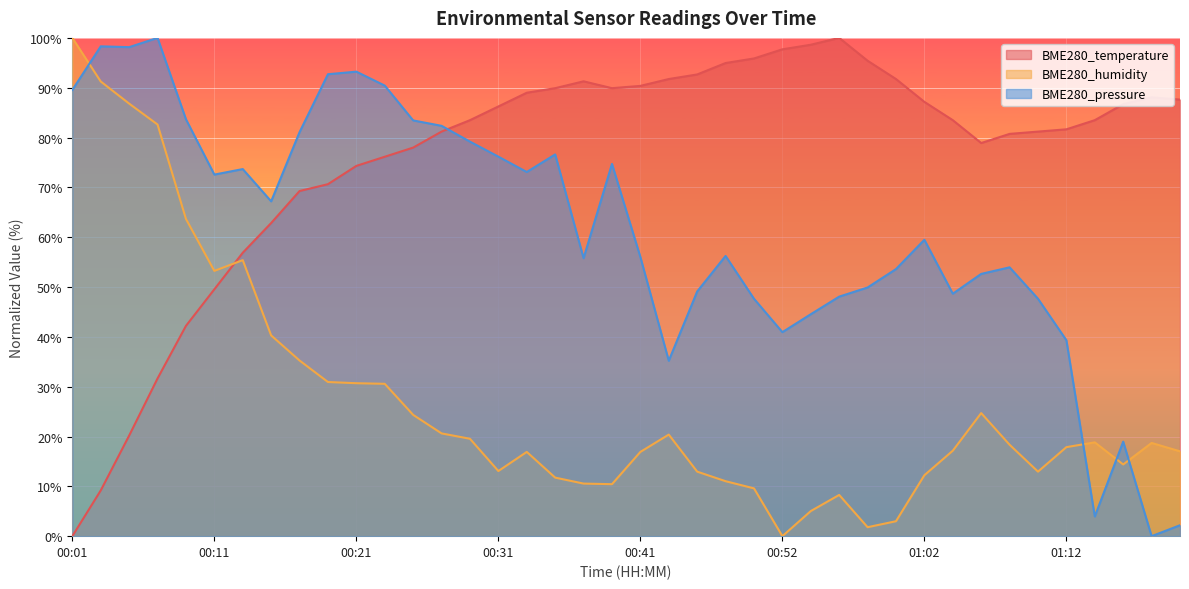

List the series in order of their peak value, lowest first.

BME280_temperature, BME280_humidity, BME280_pressure